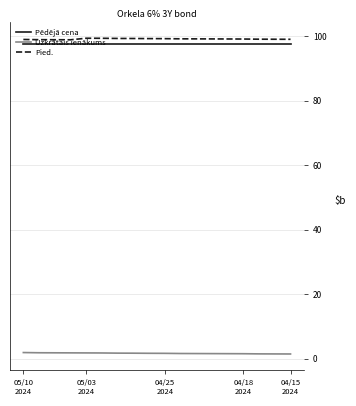

What is the highest value of the Pēdējā cena series?

97.5